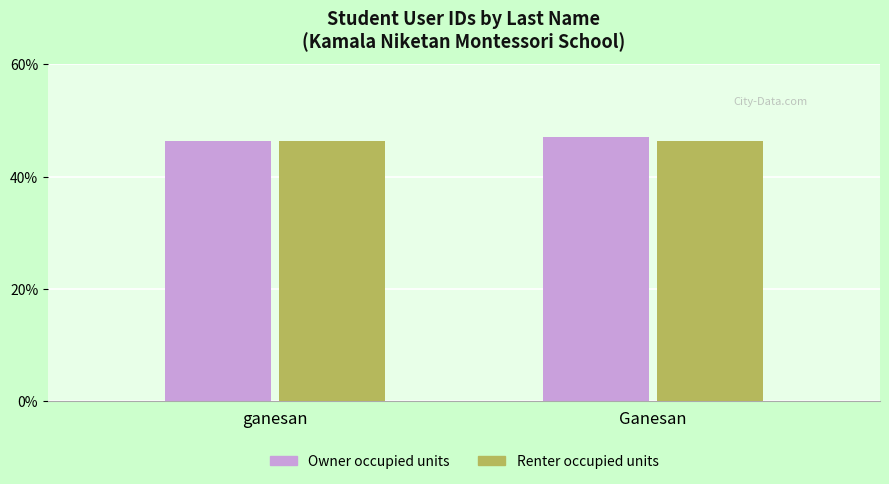

Reading left to right, extract all data points from this chart.

Owner occupied units: 46.4	47.0
Renter occupied units: 46.4	46.4